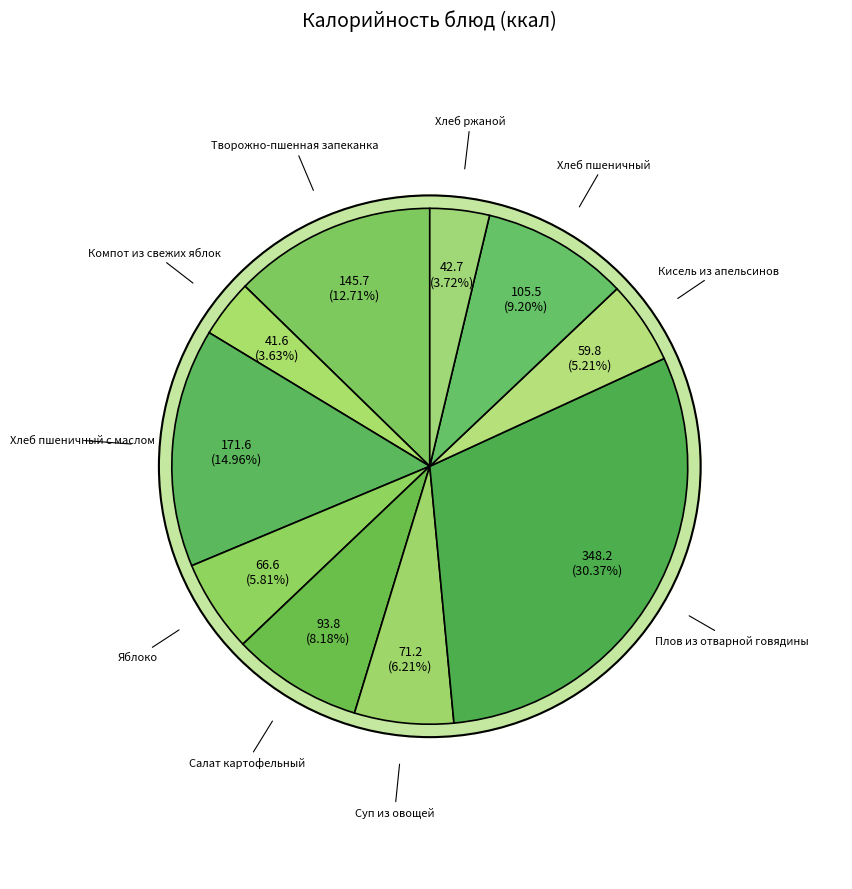

To the nearest percent, what portion does Хлеб пшеничный с маслом represent?

15%